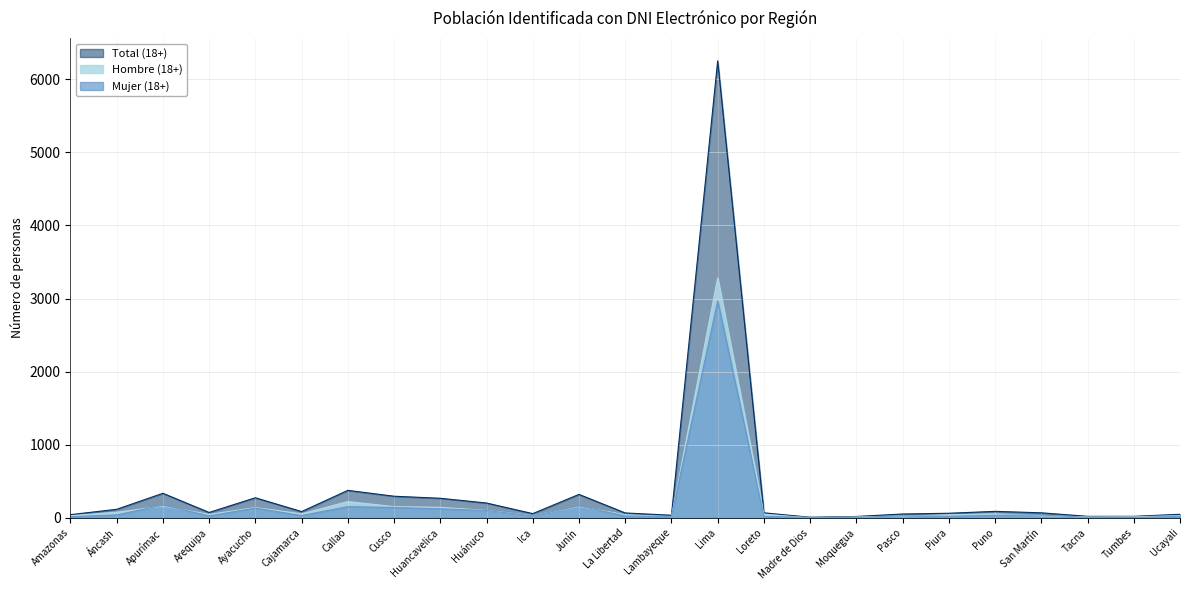

Which category has the highest value in the Total (18+) series?

Lima